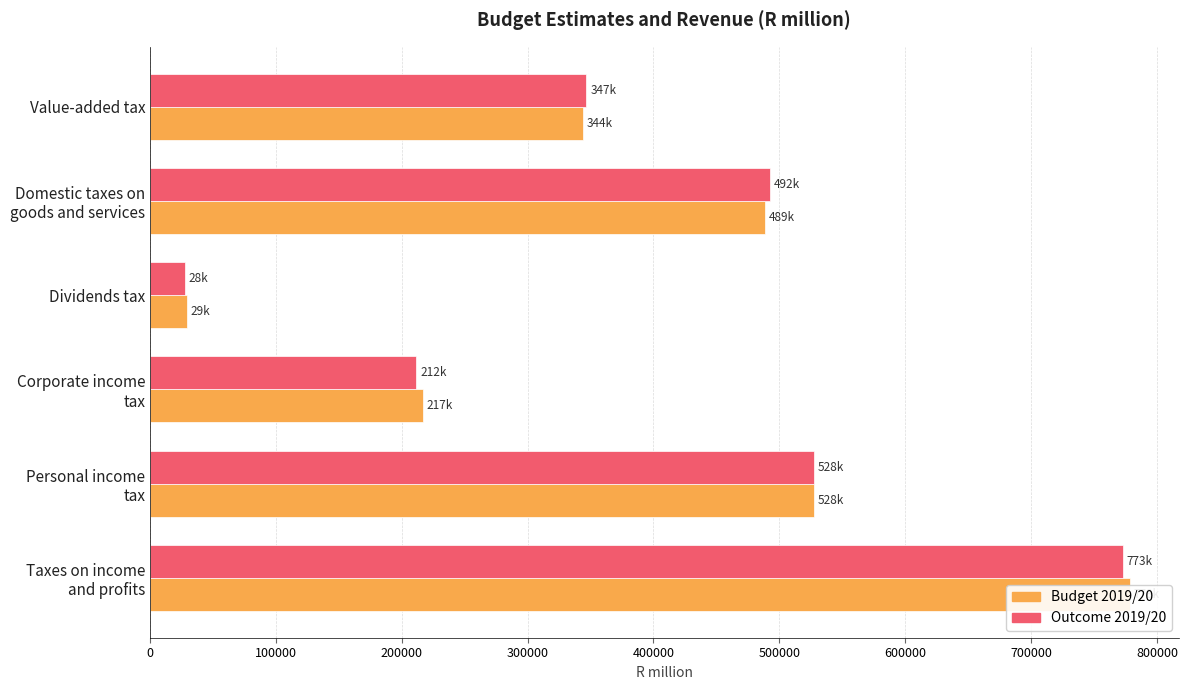

What is the value of the Budget 2019/20 bar at the 3rd from the left?

216718.1